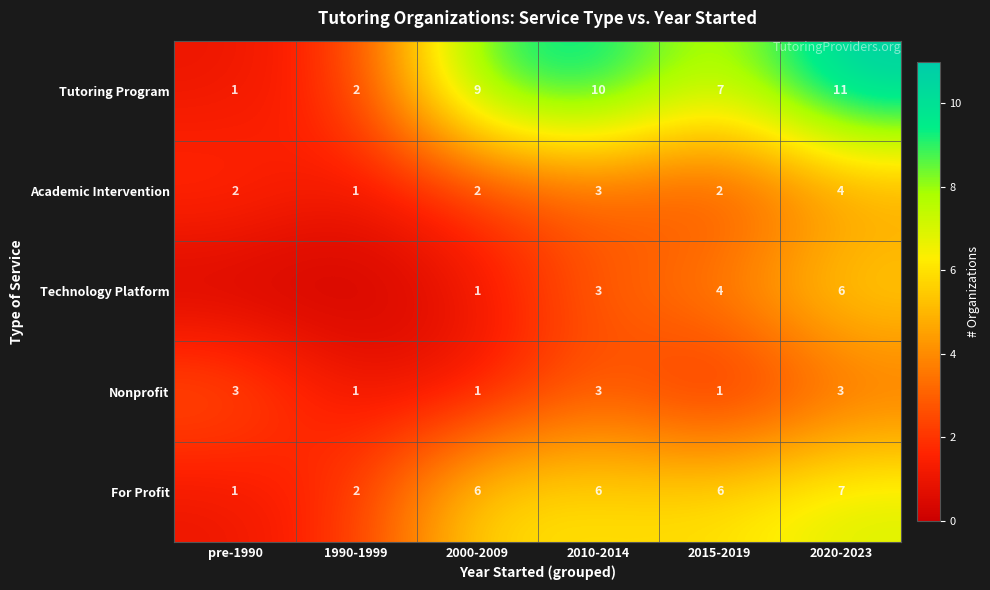

How many For Profit values are between 2 and 6?

4